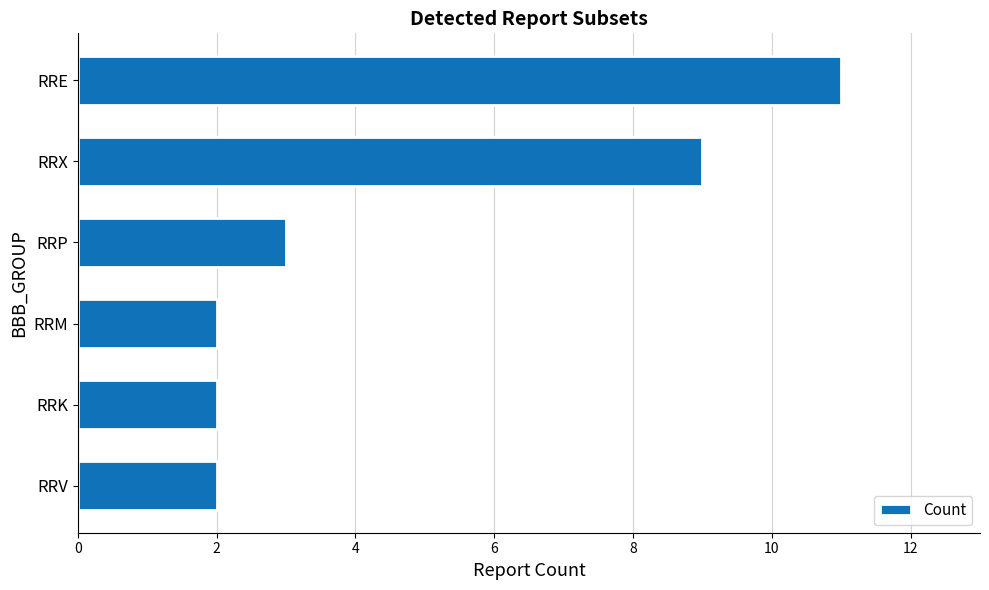

Are the bars horizontal?

Yes